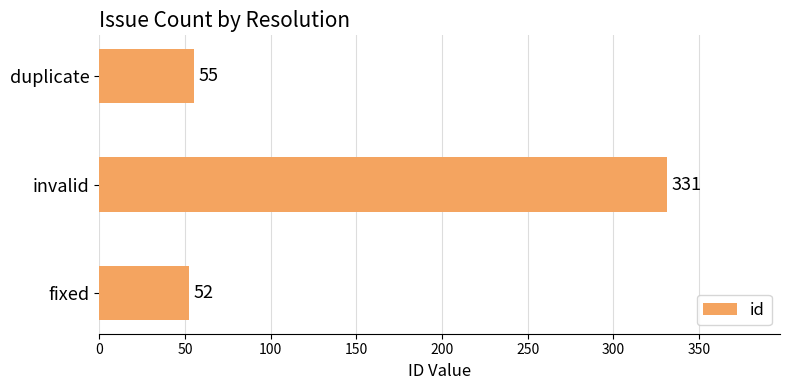

What is the difference between the maximum and minimum values?

279